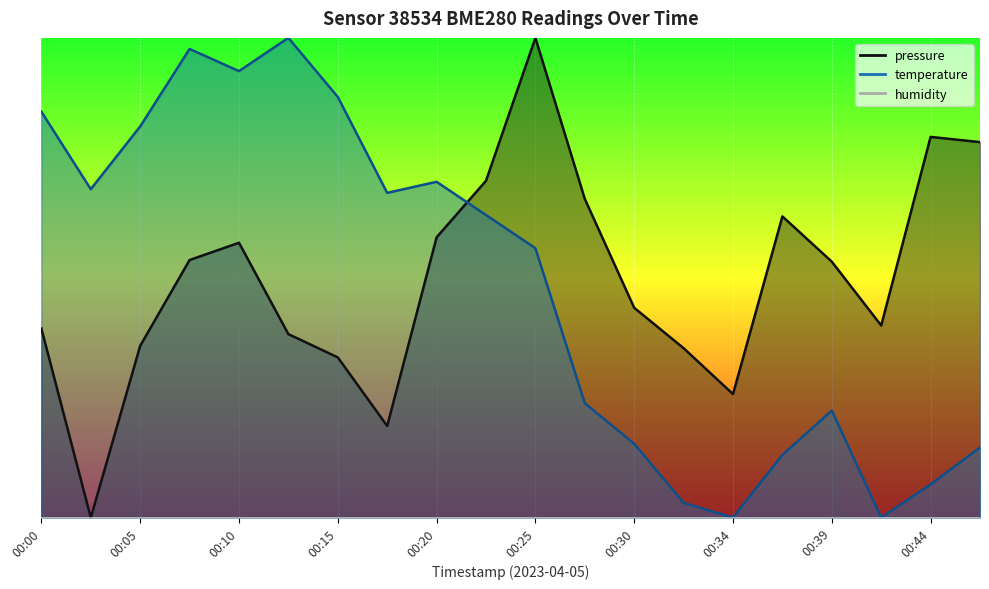

How many values in temperature are above zero?

18